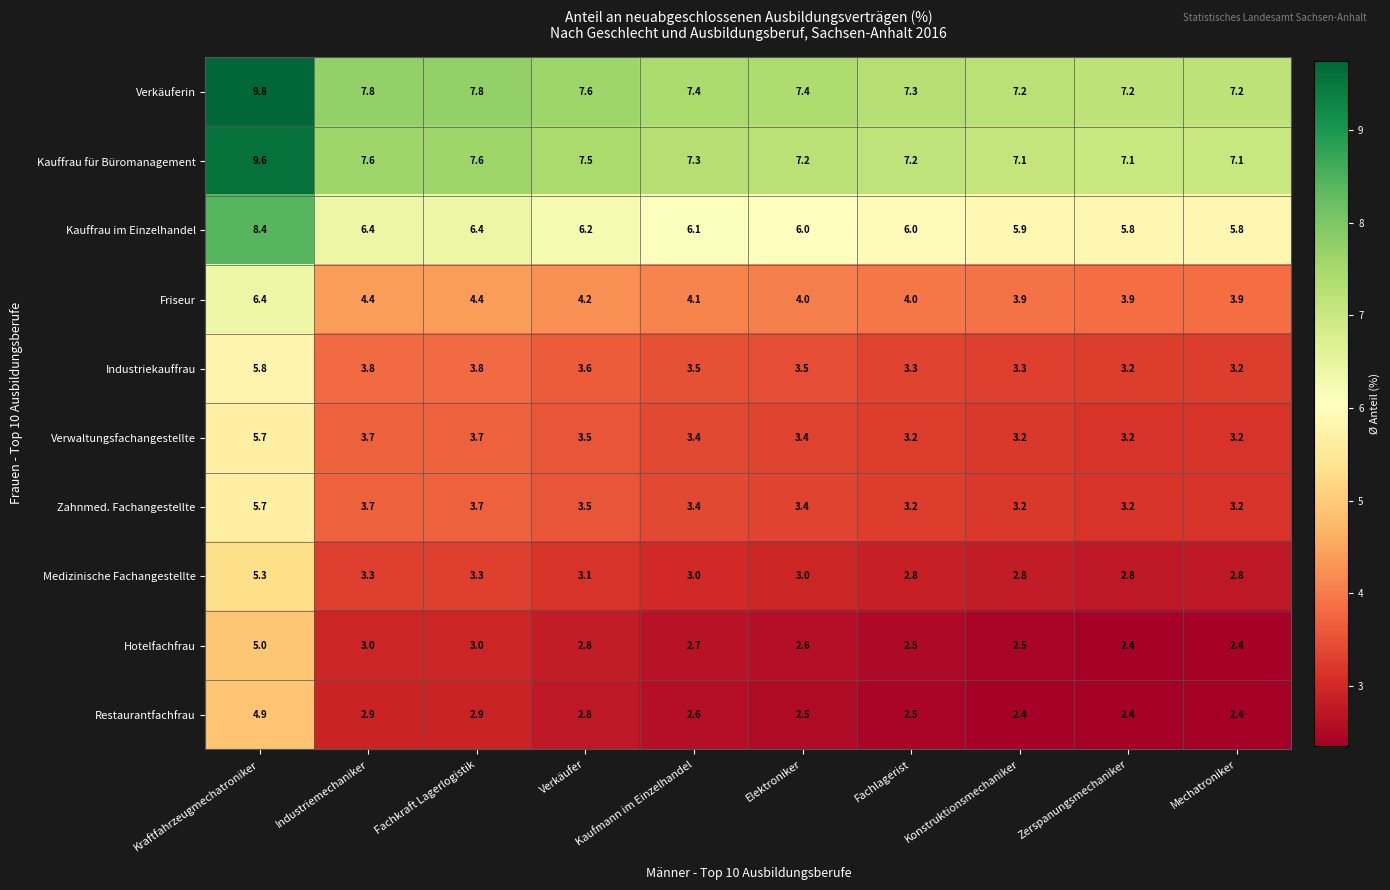

Read the Restaurantfachfrau value at Mechatroniker.

2.4